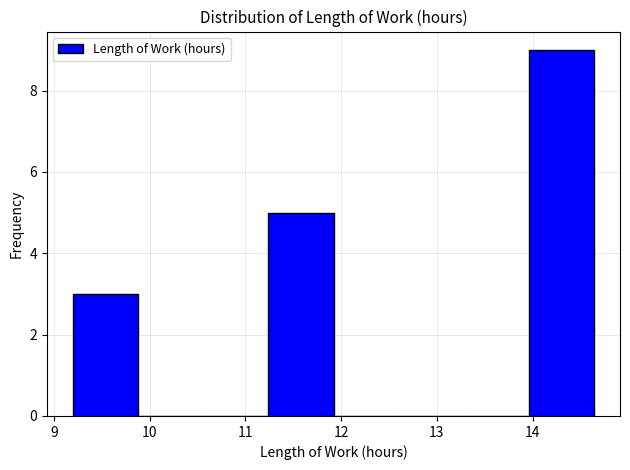

Reading left to right, transcribe this chart: for each bar, give the range it covers on the x-axis and its height. Neither the bar edges nor the heights are printed on the chart, so give them approximately, as read against the axes.

9.20 to 9.88: 3
9.88 to 10.56: 0
10.56 to 11.24: 0
11.24 to 11.92: 5
11.92 to 12.60: 0
12.60 to 13.28: 0
13.28 to 13.96: 0
13.96 to 14.64: 9